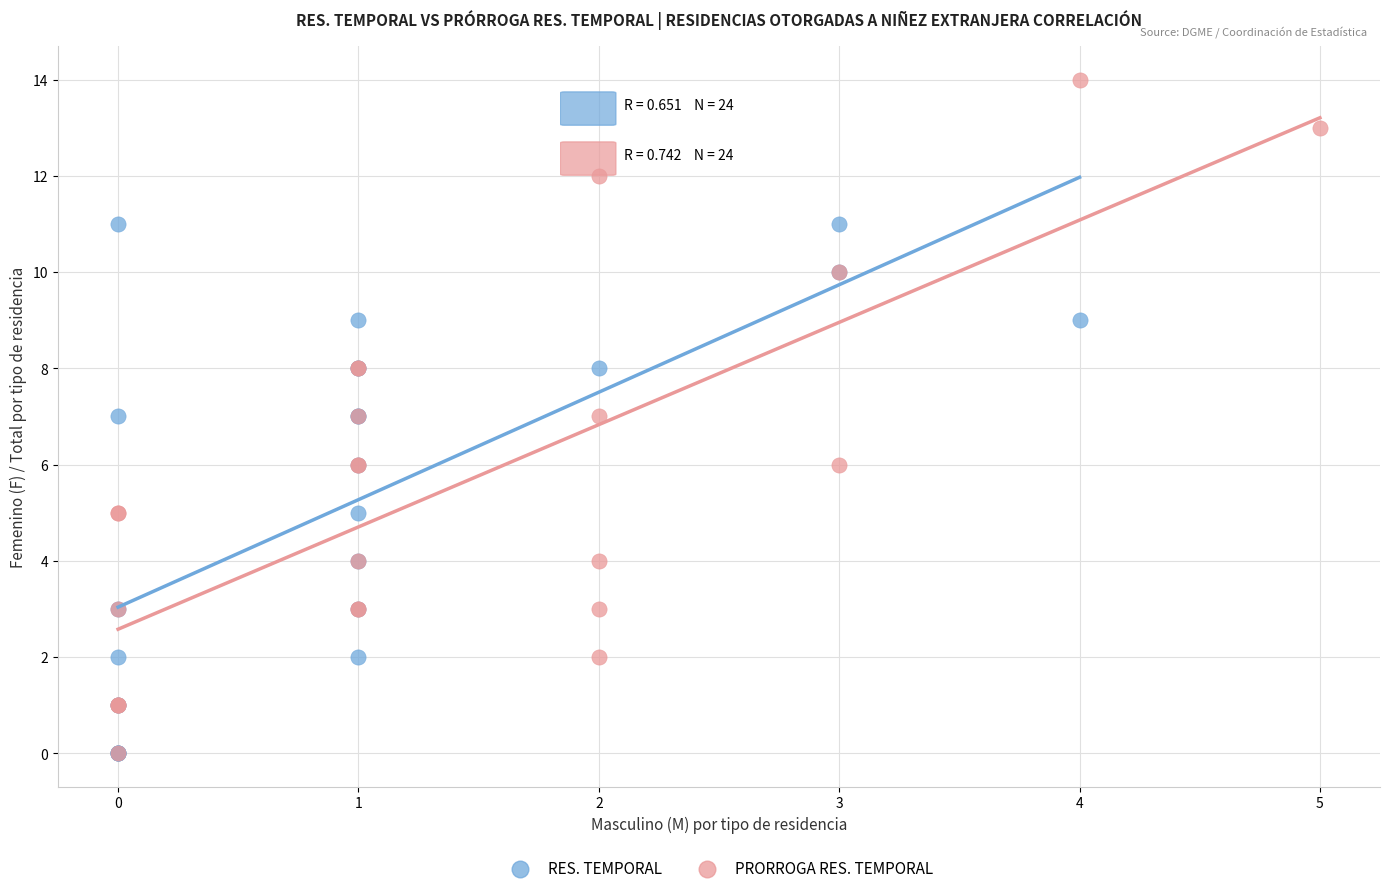

Which series contains the highest Y value?

PRORROGA RES. TEMPORAL